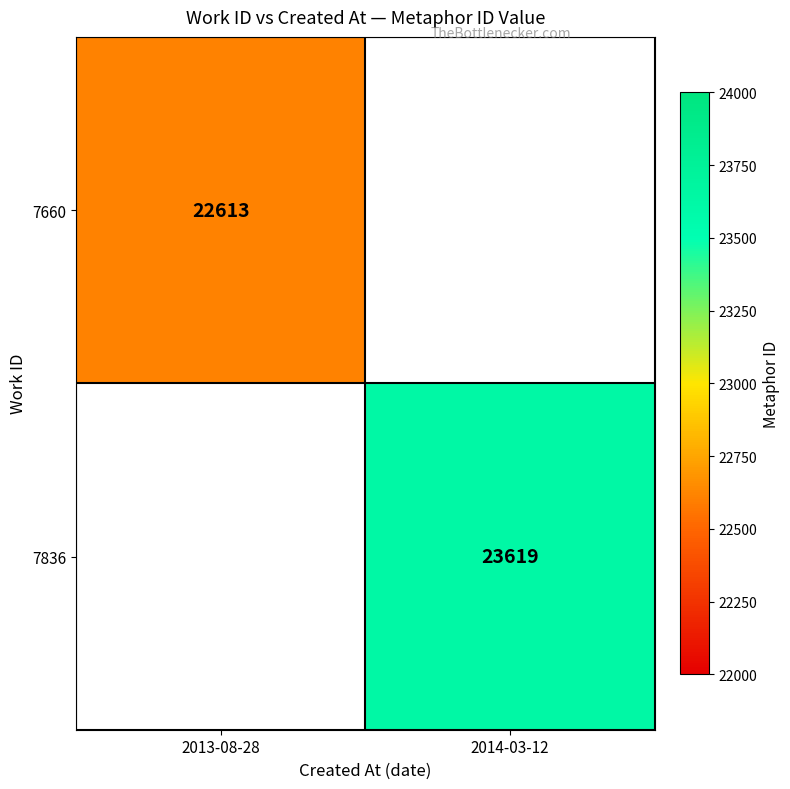

Is it true that 7660 equals 30178 at 2013-08-28?

False